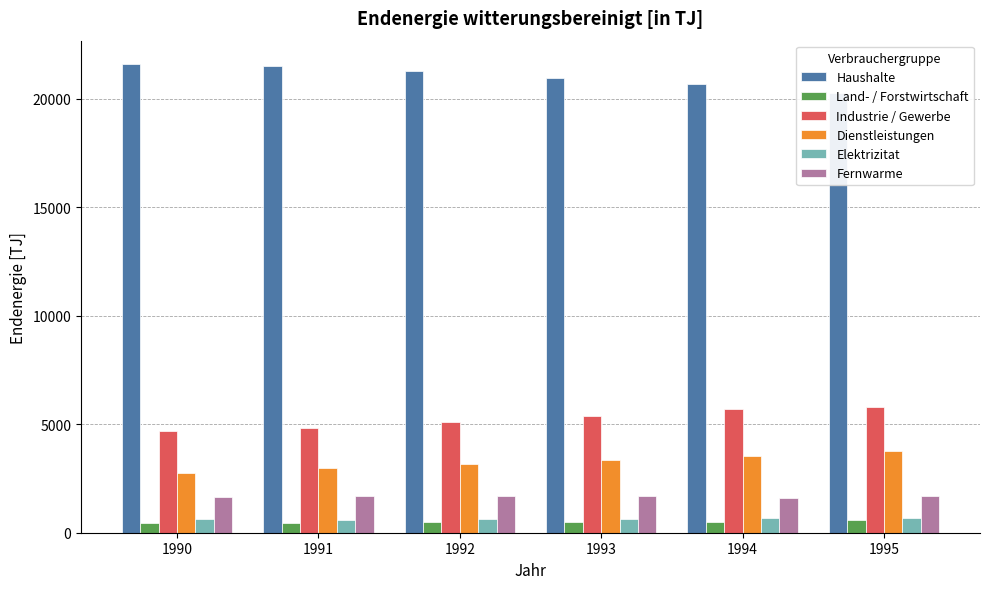

What is the minimum value for Dienstleistungen?

2750.8